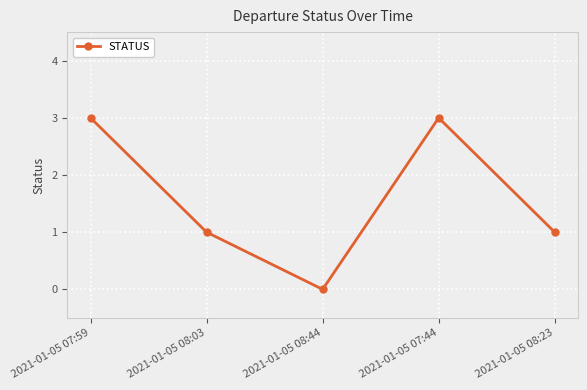

What is the ratio of the value at 2021-01-05 07:59 to the value at 2021-01-05 08:23?

3.0